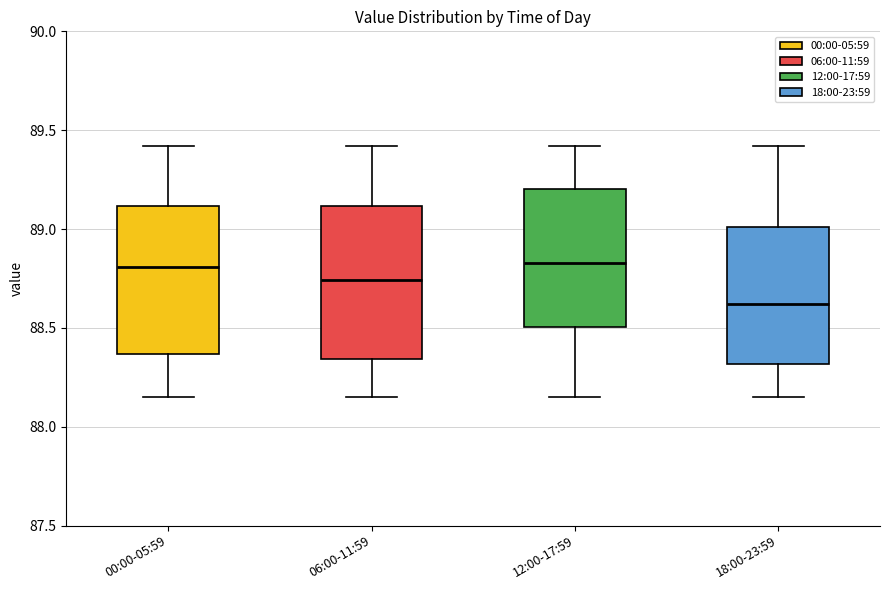

Where is the lower edge of the box for 06:00-11:59 on the y-axis? The values are not printed on the chart, so give them approximately, as read against the axis.

88.35